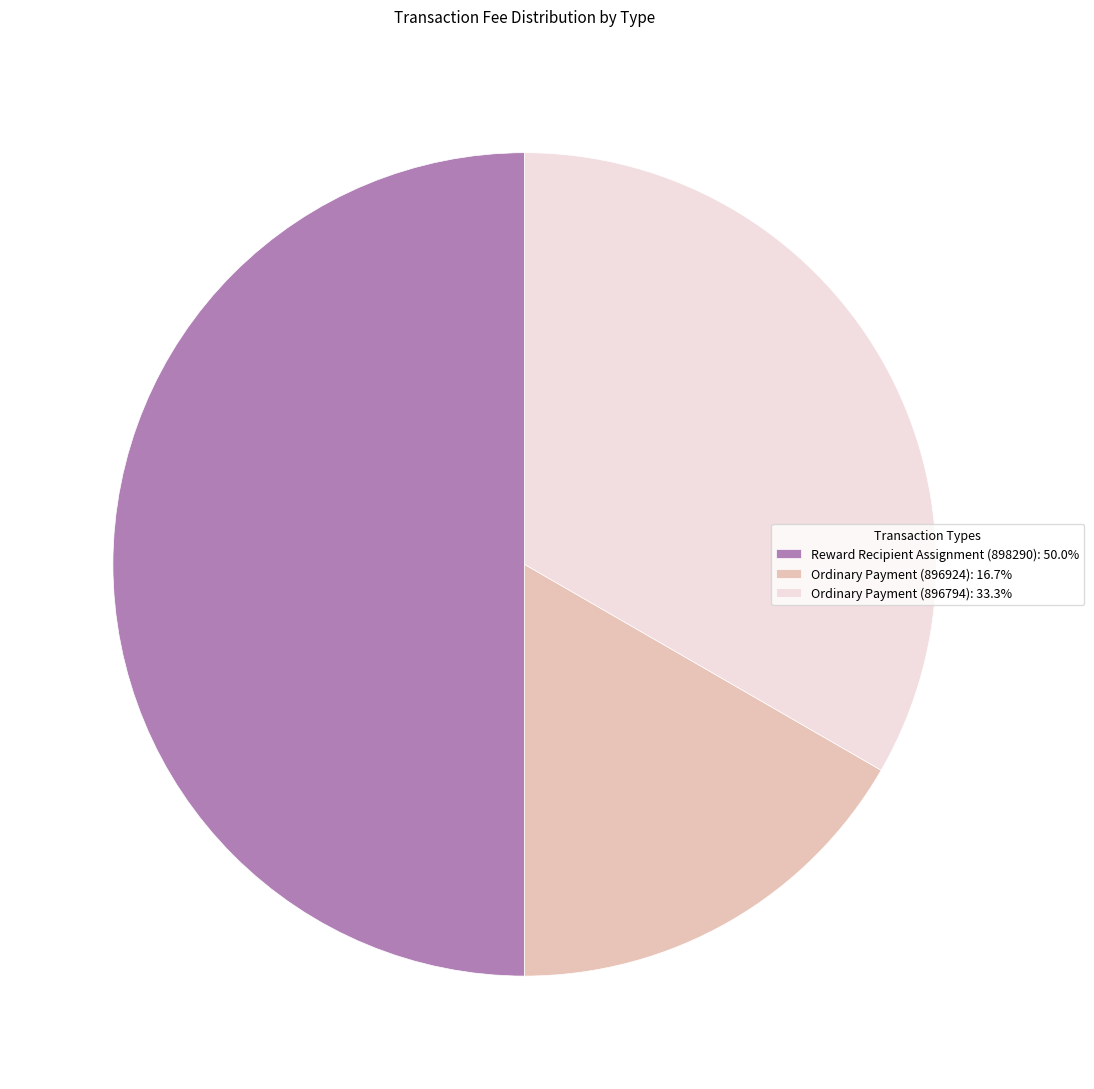

Does Ordinary Payment (896924): 16.7% account for over 50% of the chart?

No